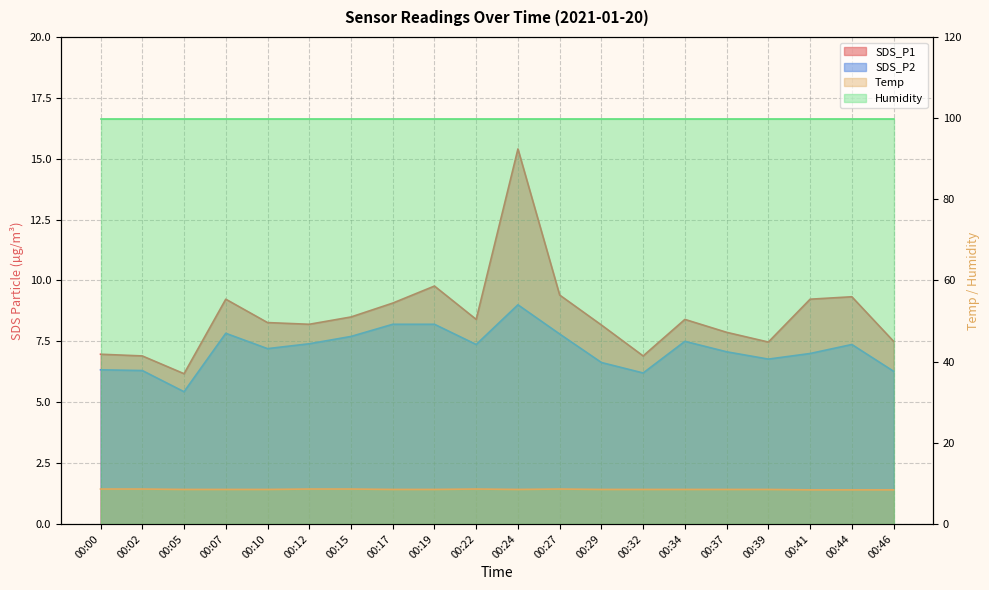

How many data points in SDS_P2 are above 7?

12